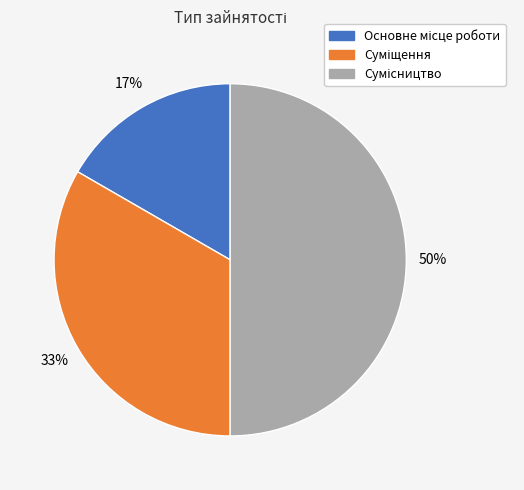

To the nearest percent, what is the average slice percentage?

33%